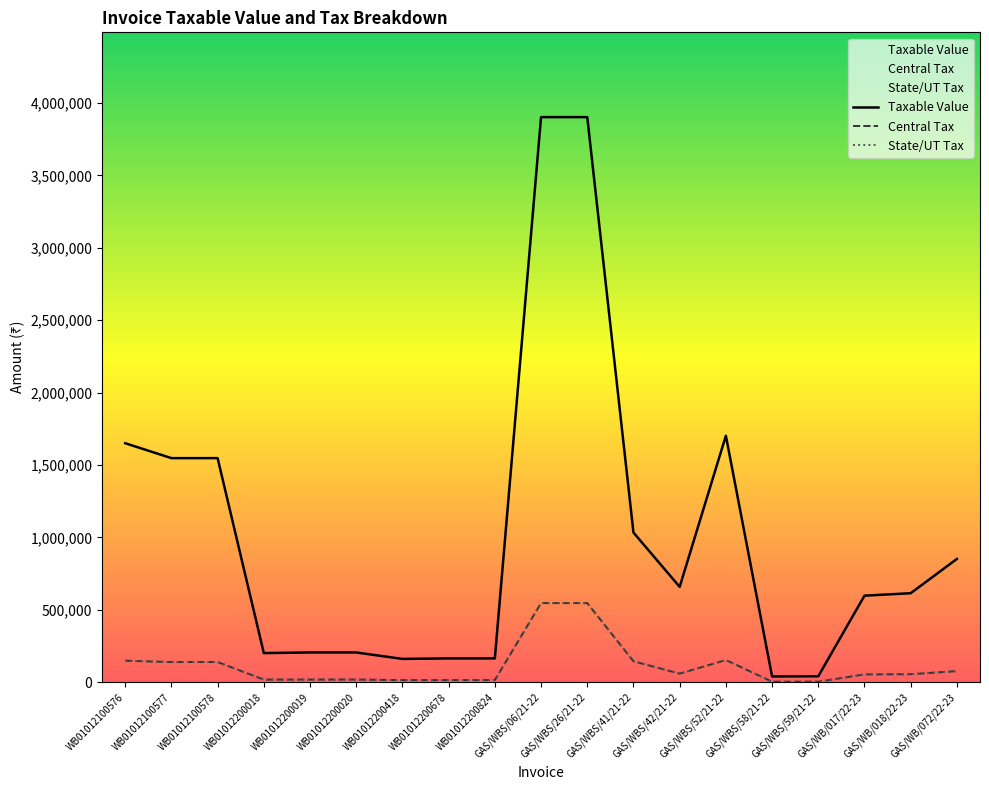

What position from the left is GAS/WBS/52/21-22?

14